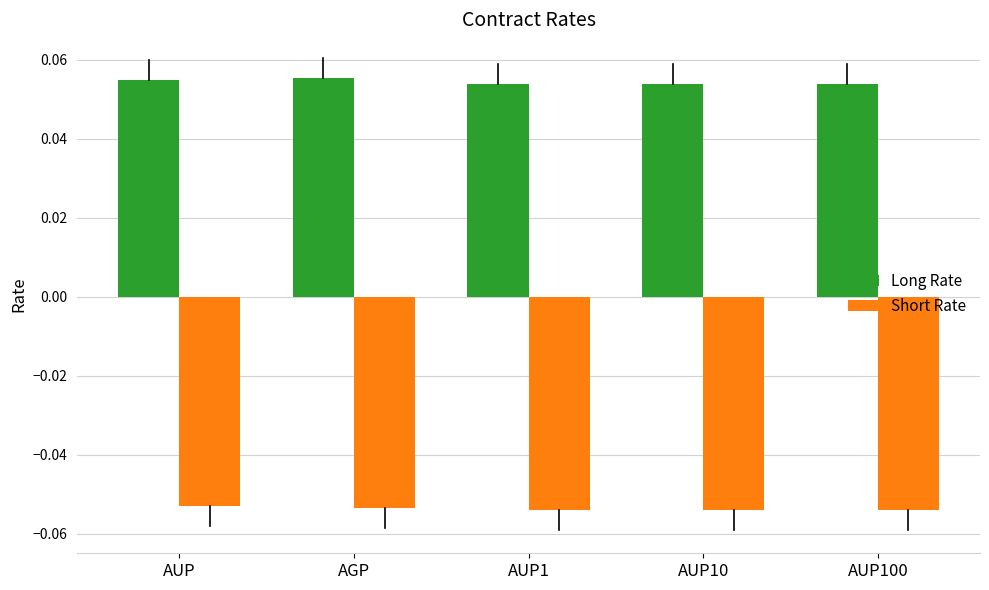

Count the number of categories in the chart.

5